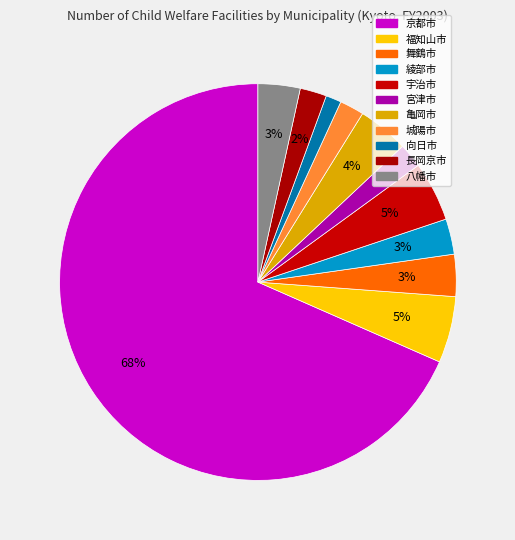

How many slices are in this pie chart?

11